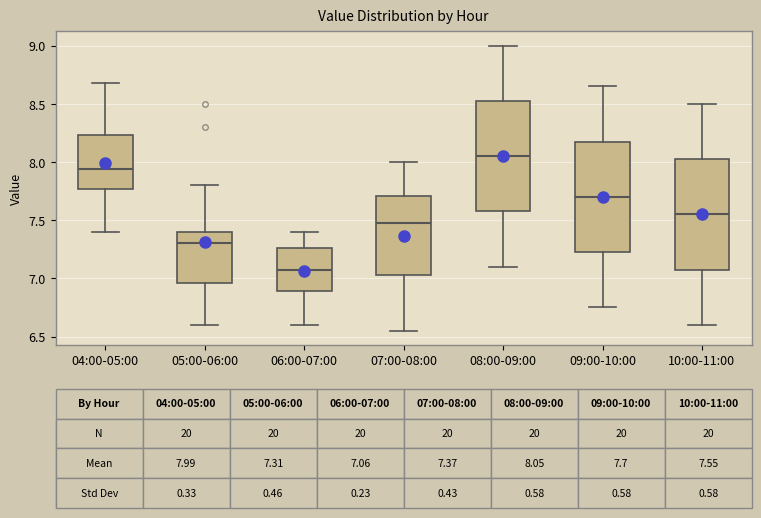

Which box has the lowest median line?

06:00-07:00